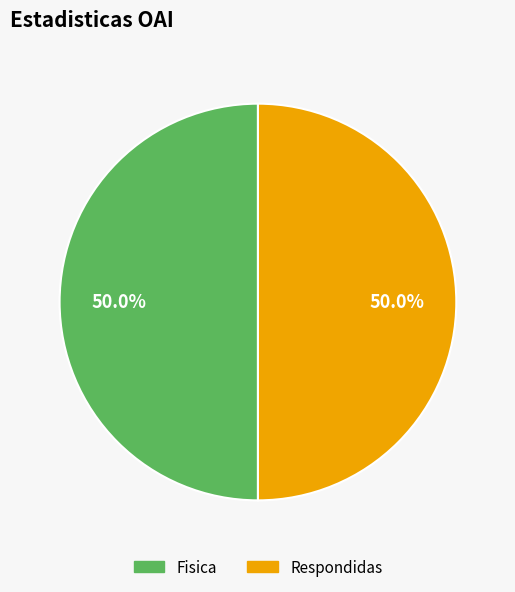

To the nearest percent, what is the difference between the largest and smallest slice percentages?

0%